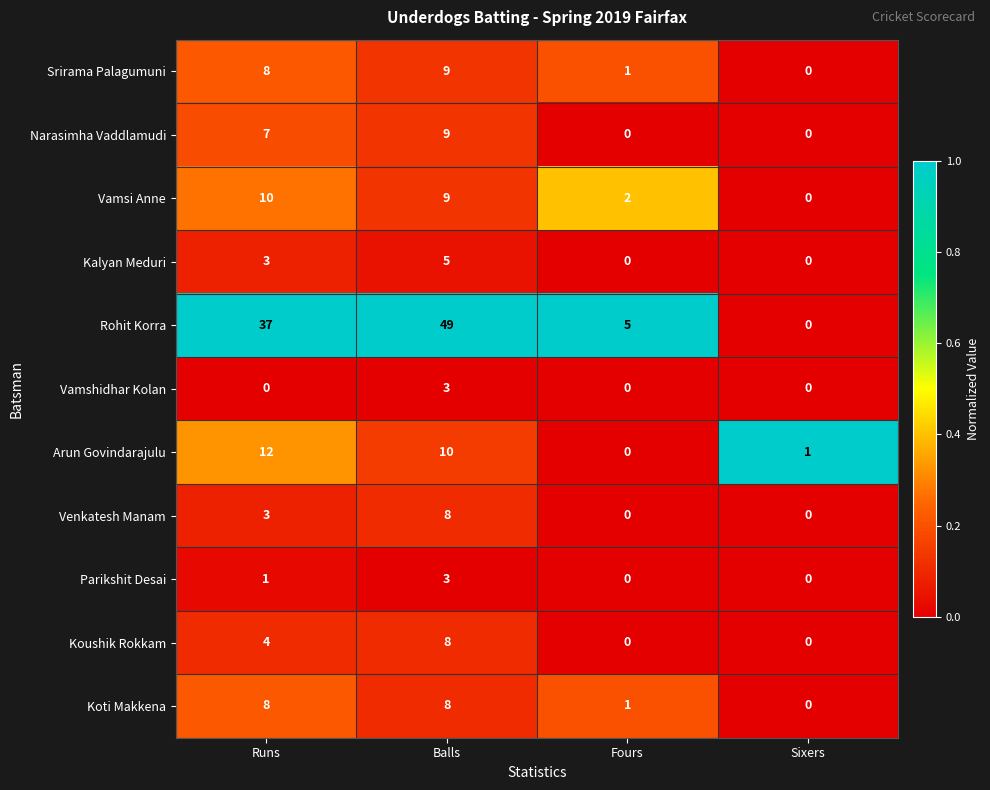

What is the total value across all series at Fours?

9